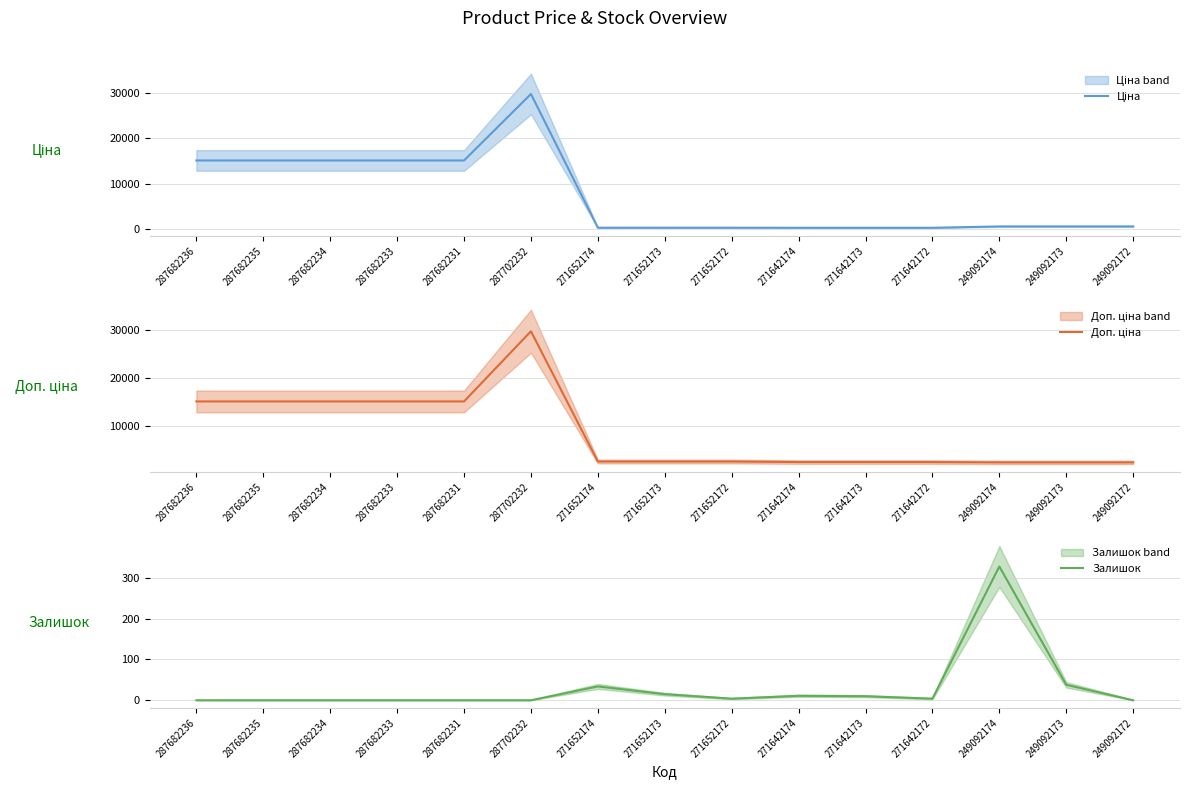

What is the total value across all series at 271652174?

2957.1